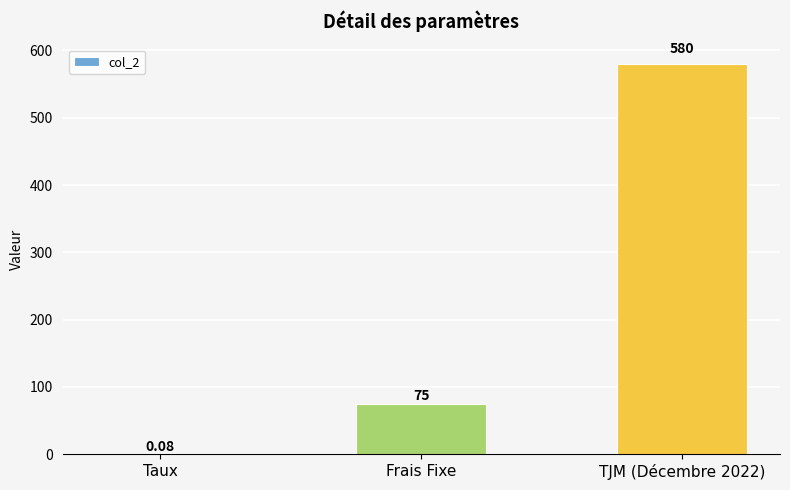

What is the greatest value displayed?

580.0